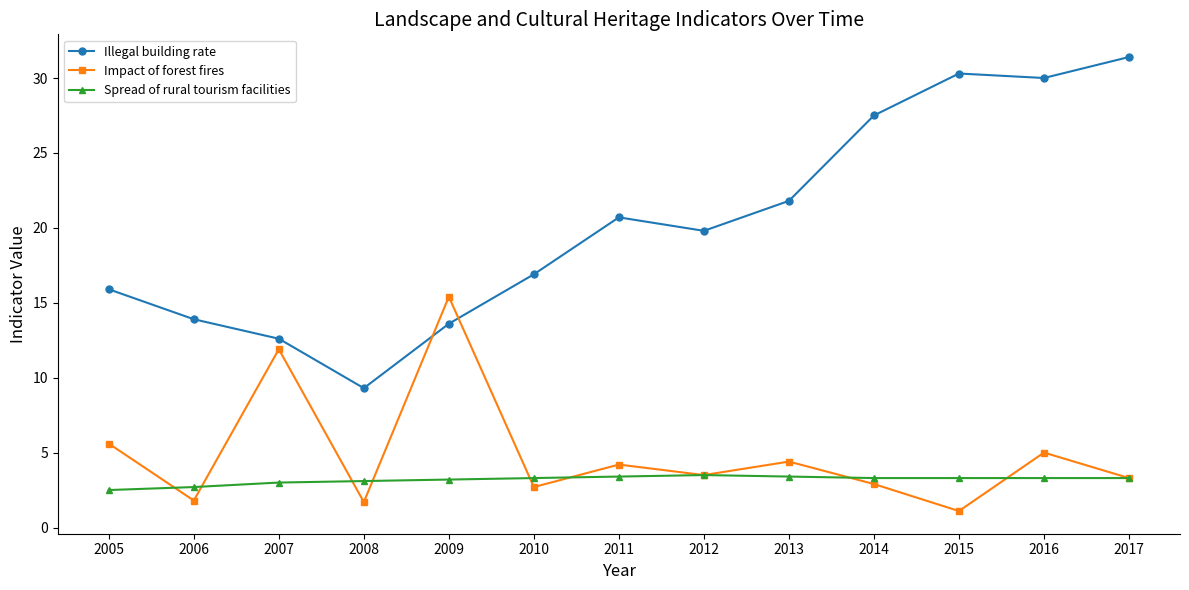

In Impact of forest fires, how many points are higher than both neighbors (excluding endpoints)?

5